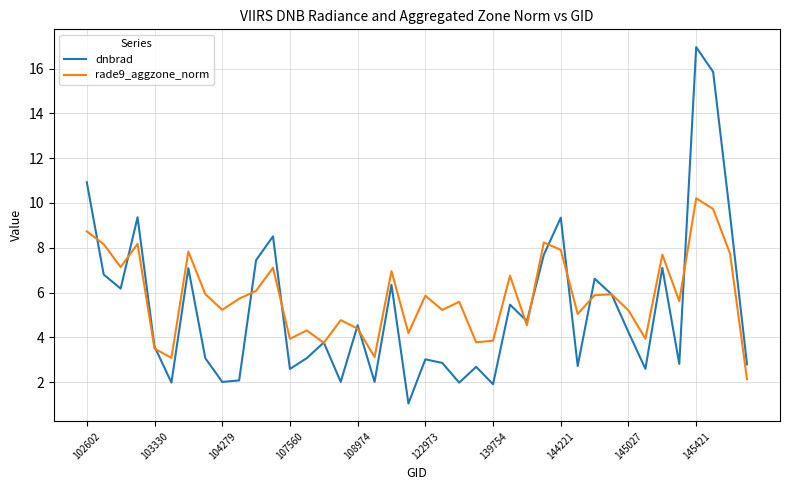

What is the maximum value shown in the chart?

17.0